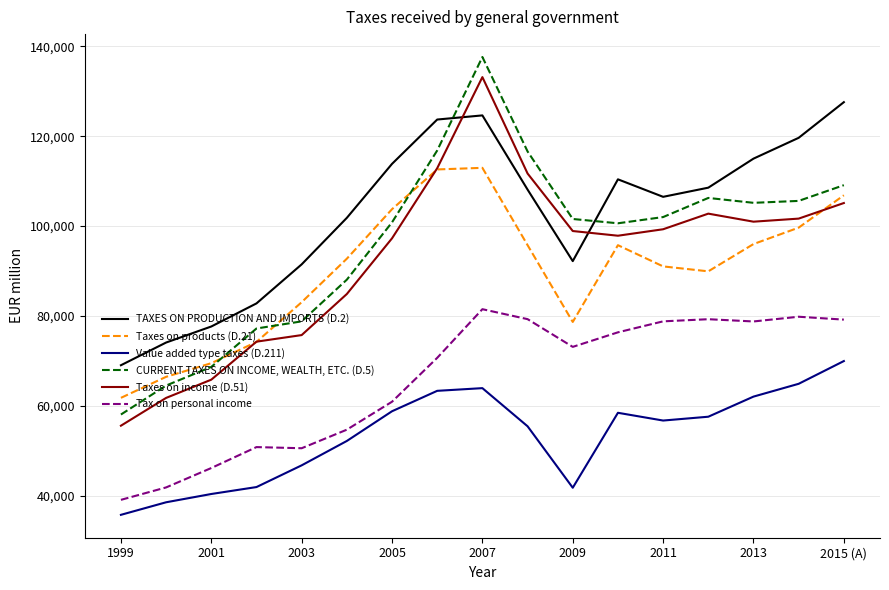

List the series in order of their peak value, lowest first.

Value added type taxes (D.211), Tax on personal income, Taxes on products (D.21), TAXES ON PRODUCTION AND IMPORTS (D.2), Taxes on income (D.51), CURRENT TAXES ON INCOME, WEALTH, ETC. (D.5)